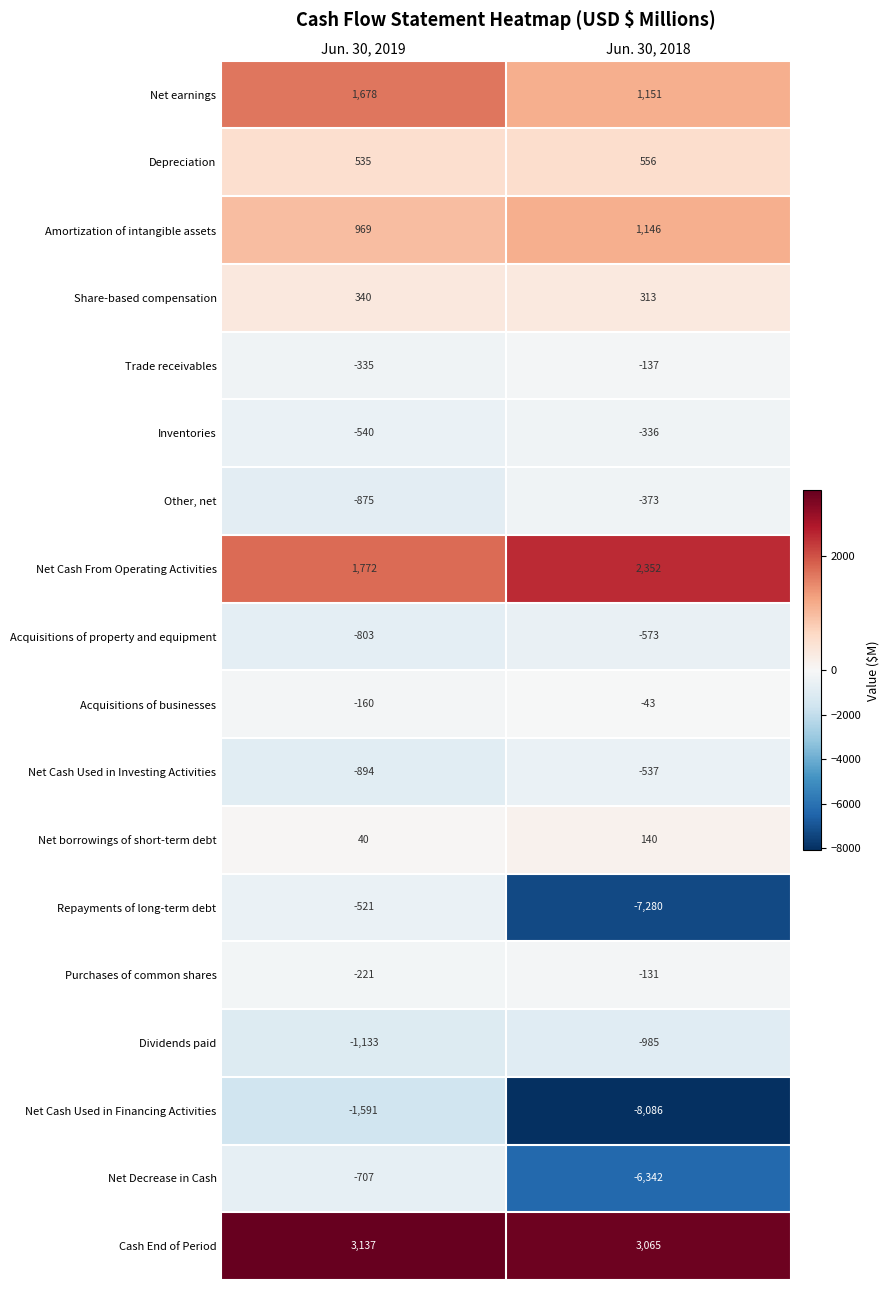

At how many categories does at least one series exceed -6063?

2